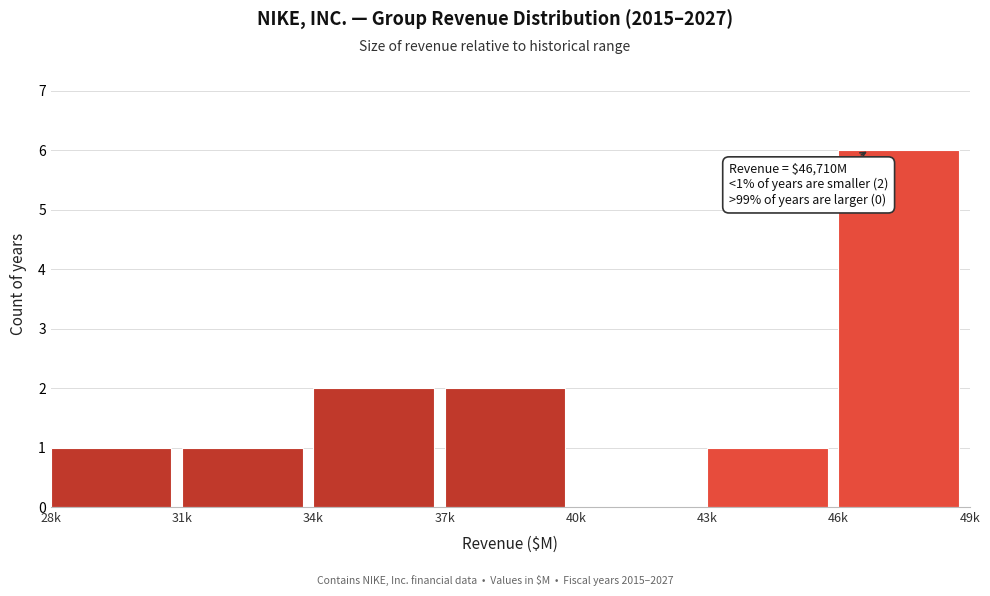

Reading left to right, what are all the values shown in this chart?

28k=1	31k=1	34k=2	37k=2	40k=0	43k=1	46k=6